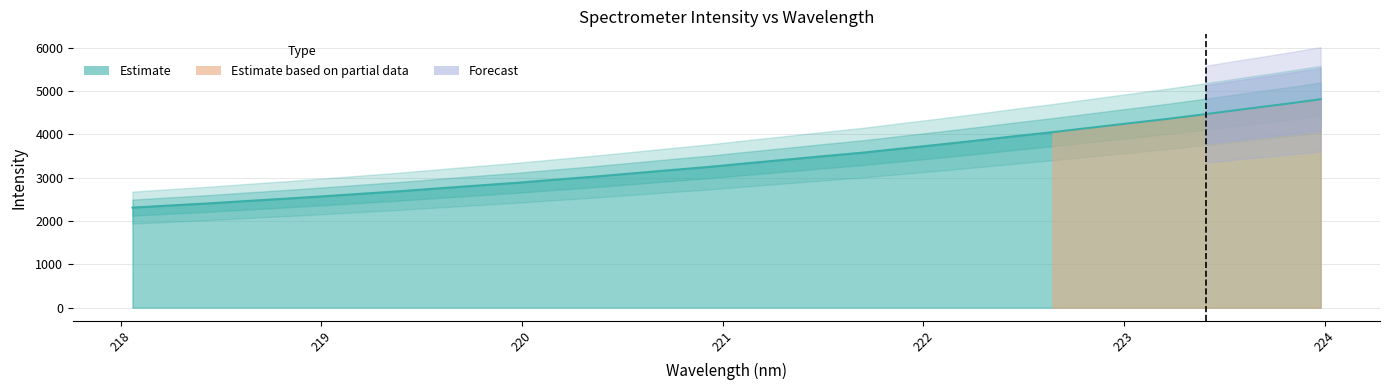

What is the label of the 4th point from the left?

218.6332